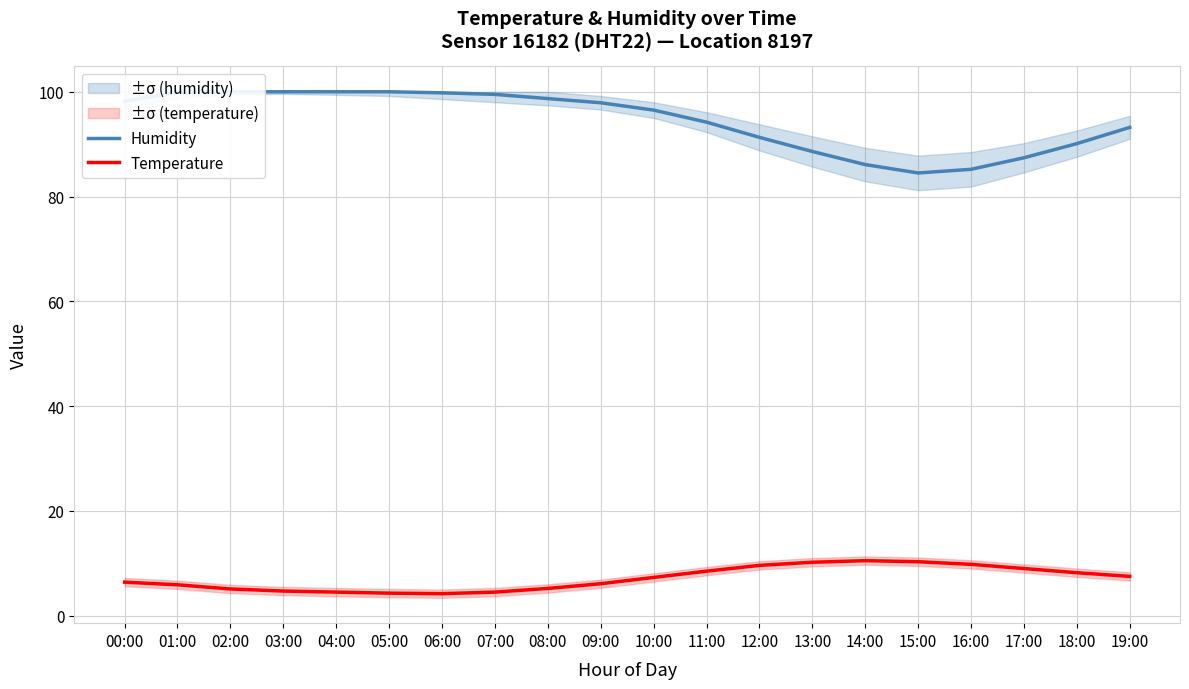

Reading right to left, transcribe all the data shown in this chart.

Humidity: 19:00=93.2	18:00=90.1	17:00=87.4	16:00=85.2	15:00=84.5	14:00=86.1	13:00=88.6	12:00=91.3	11:00=94.2	10:00=96.5	09:00=97.9	08:00=98.7	07:00=99.5	06:00=99.8	05:00=100.0	04:00=100.0	03:00=100.0	02:00=100.0	01:00=99.9	00:00=98.2
Temperature: 19:00=7.5	18:00=8.2	17:00=9.0	16:00=9.8	15:00=10.3	14:00=10.5	13:00=10.2	12:00=9.6	11:00=8.5	10:00=7.3	09:00=6.1	08:00=5.2	07:00=4.5	06:00=4.2	05:00=4.3	04:00=4.5	03:00=4.7	02:00=5.1	01:00=5.9	00:00=6.4